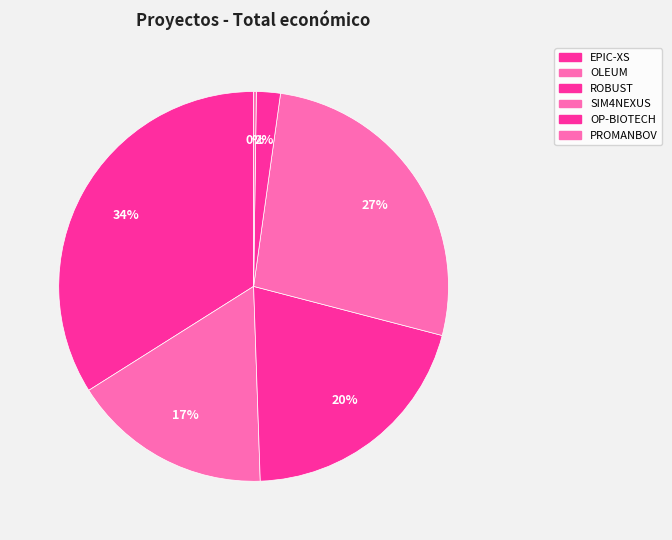

What portion of the pie excludes OLEUM?

83.4%